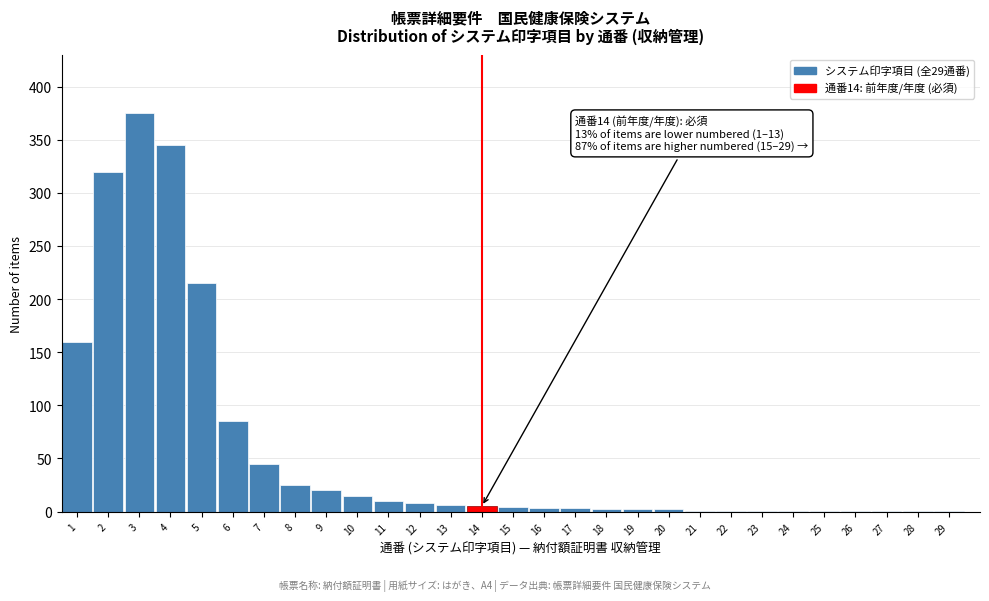

What is the sum of all values?

1659